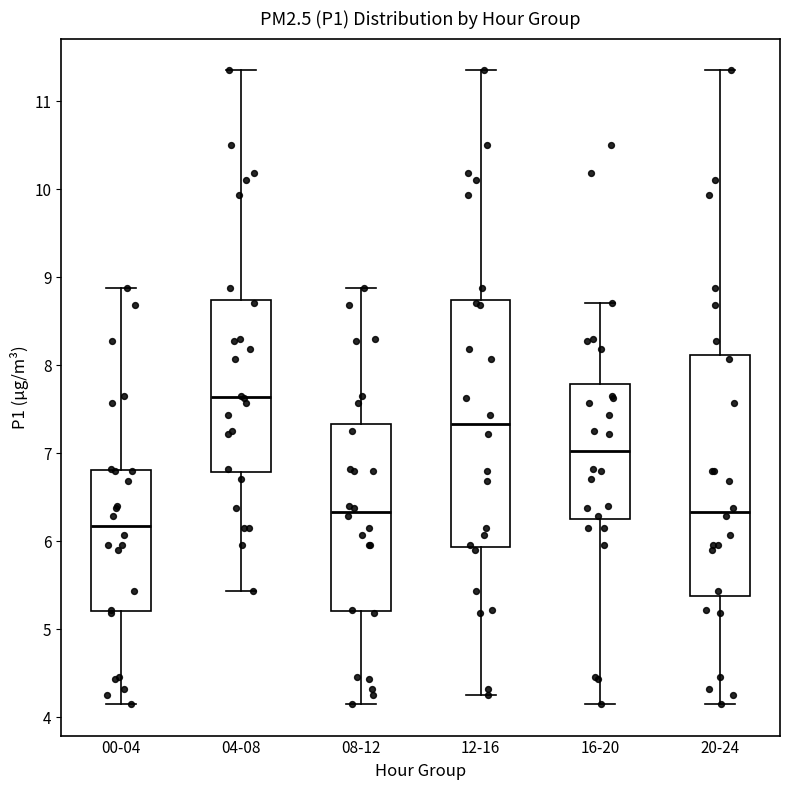

Where does the lower whisker of the box for 16-20 end on the y-axis? The values are not printed on the chart, so give them approximately, as read against the axis.

4.2